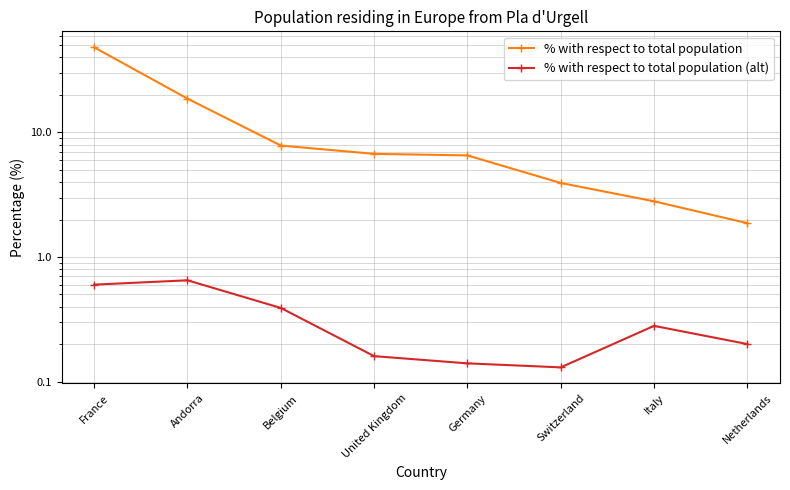

List the labels in order of % with respect to total population (alt) value, largest first.

Andorra, France, Belgium, Italy, Netherlands, United Kingdom, Germany, Switzerland